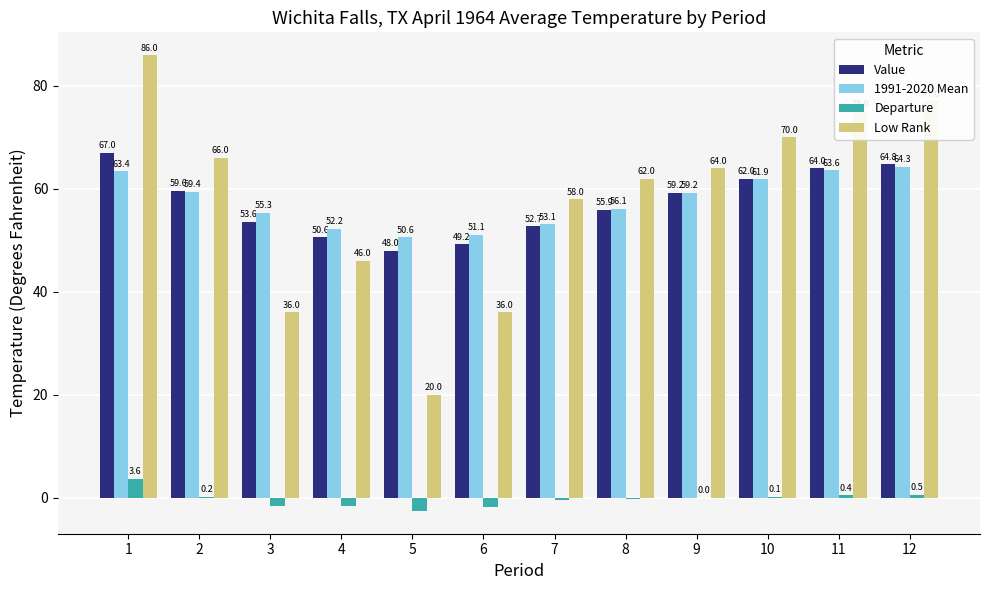

Which series has the largest total across all categories?

Low Rank